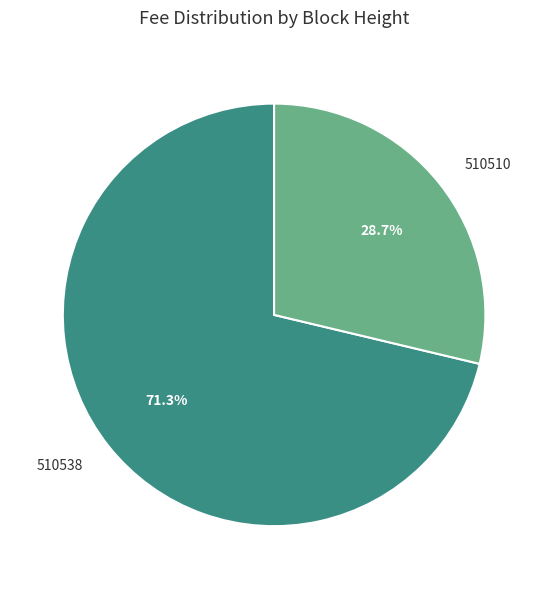

The 510538 slice represents 71% of the pie. True or false?

True